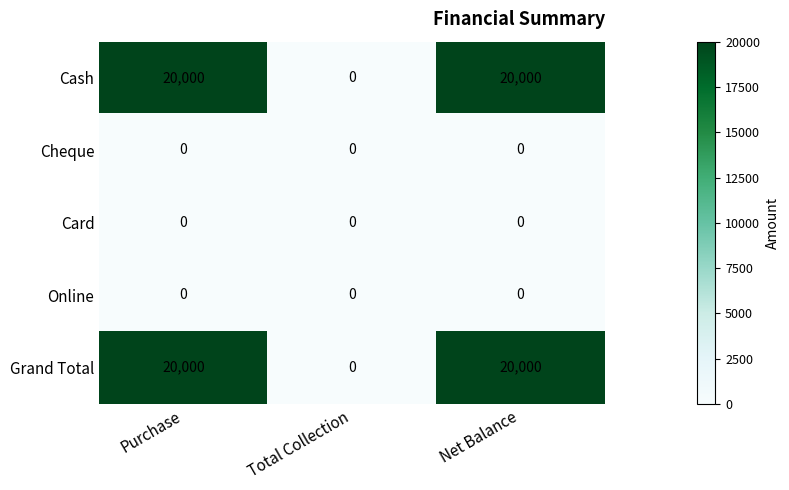

How many Cash values are between 0 and 20000?

3